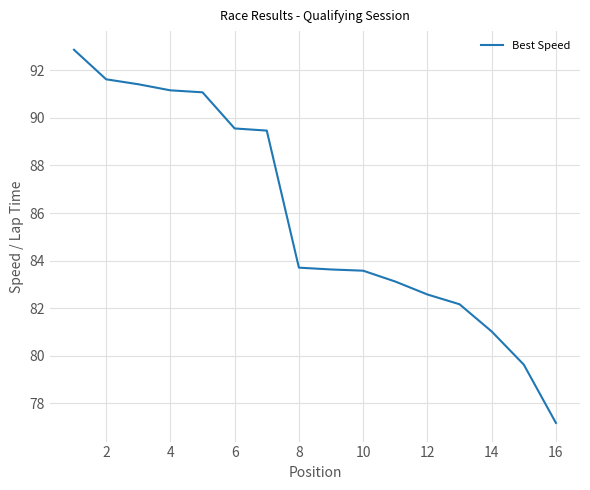

What is the difference between the maximum and minimum values?

15.7